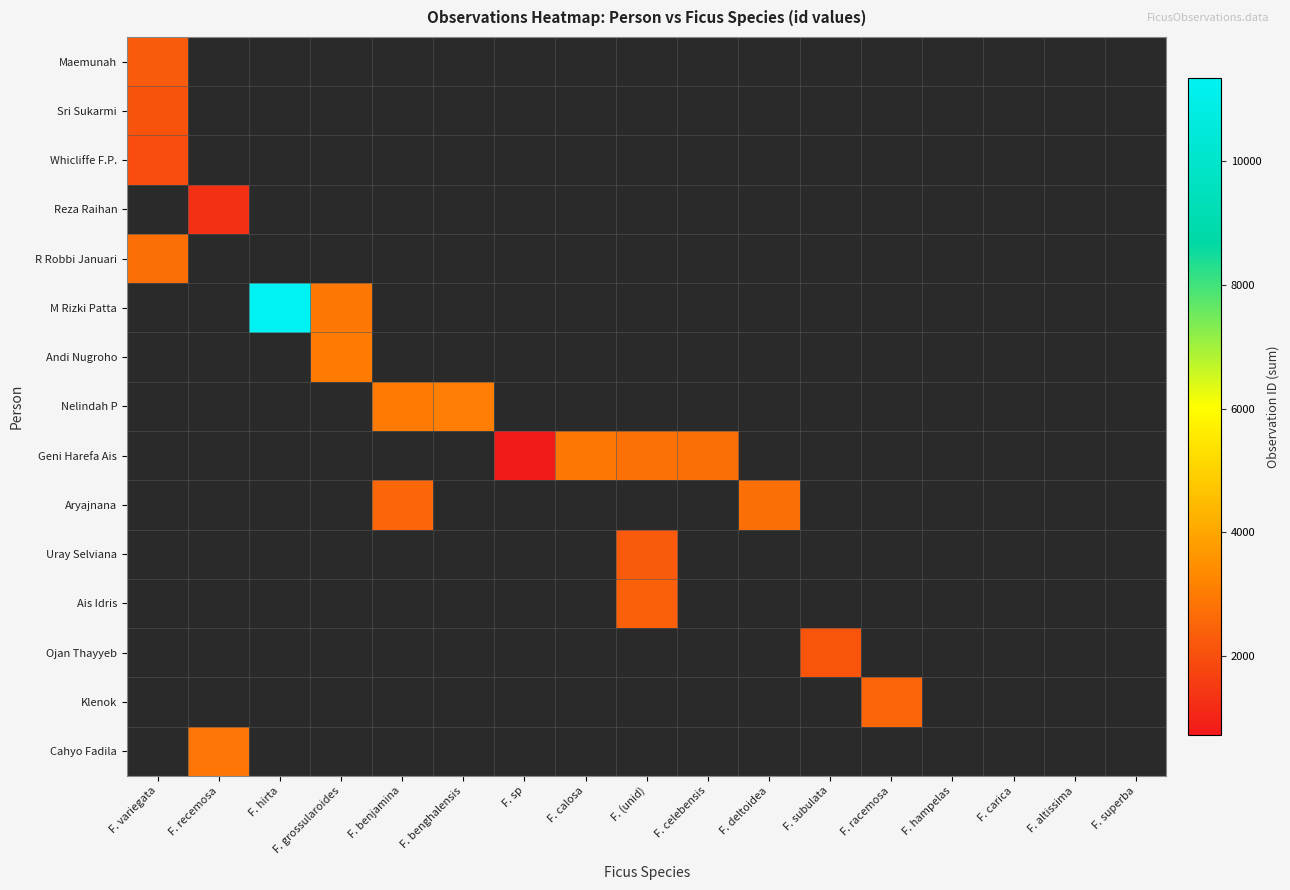

Between F. (unid) and F. recemosa, which is larger?

F. recemosa